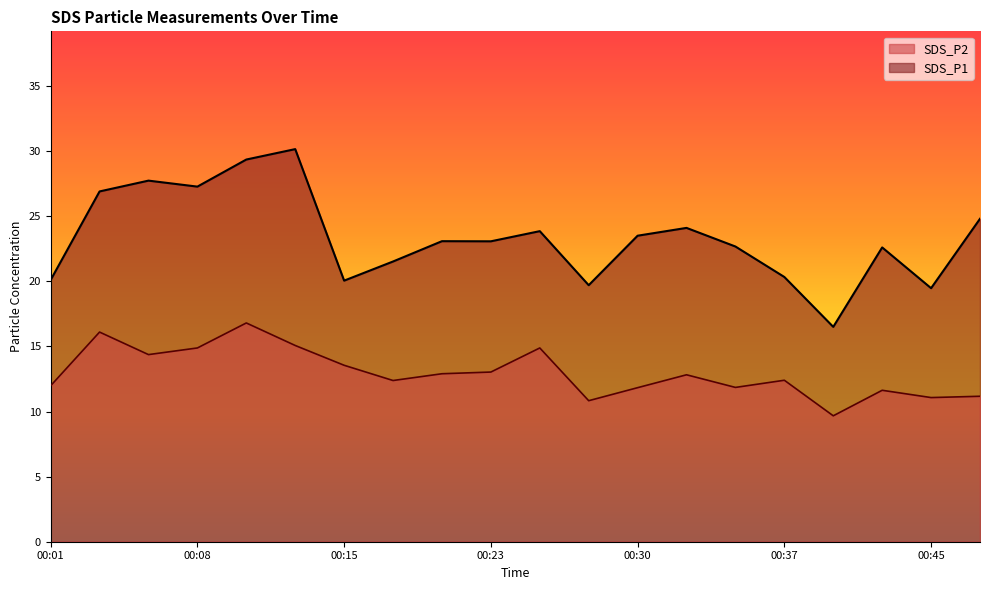

What is the sum of the SDS_P2 values at 00:25 and 00:30?

26.7